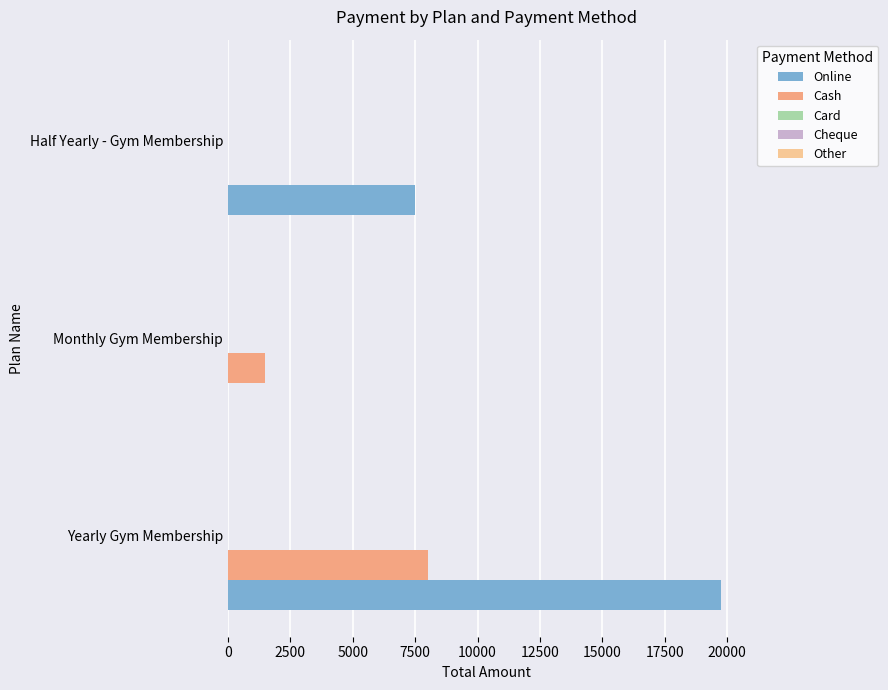

Between Yearly Gym Membership and Half Yearly - Gym Membership, which series saw the biggest shift?

Online